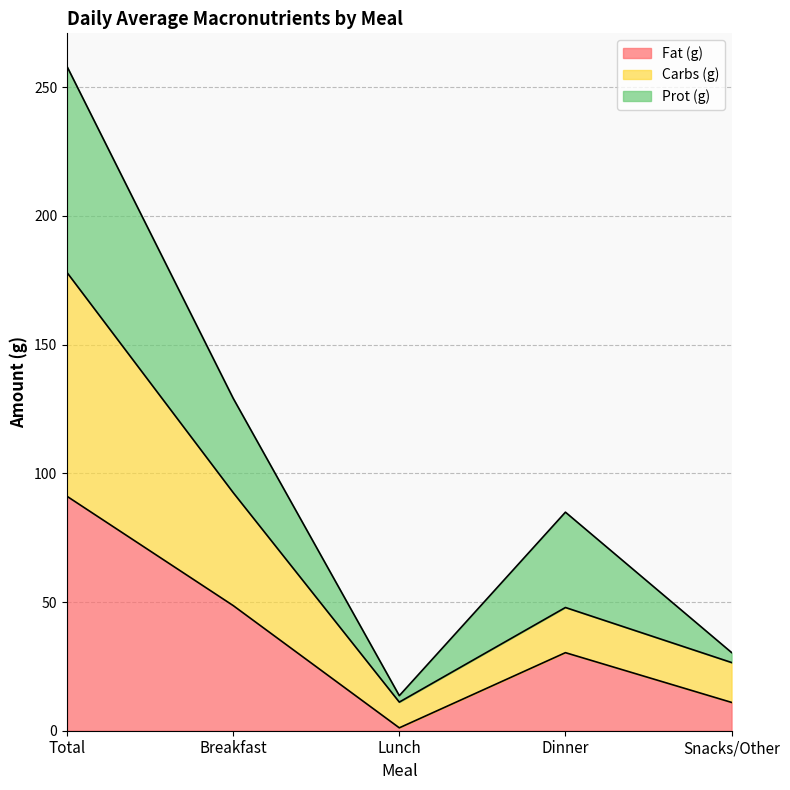

The Fat (g) series shows 130.5 at Total. True or false?

False